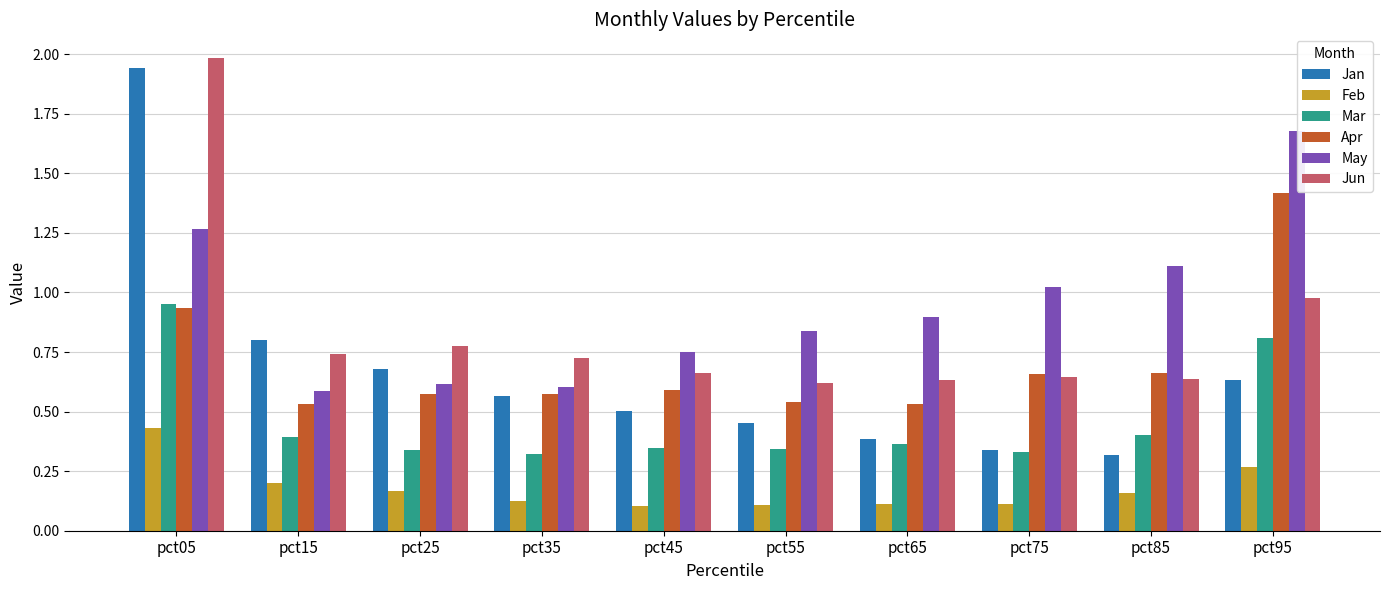

Which series has the widest spread of values?

Jan